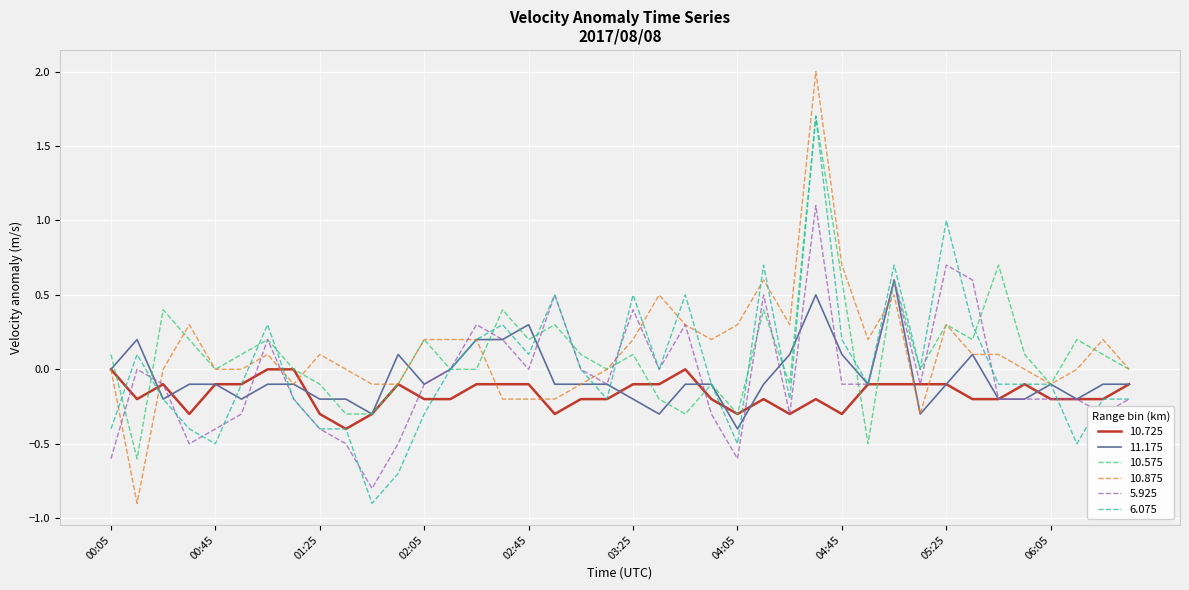

What is the lowest value of the 6.075 series?

-0.9